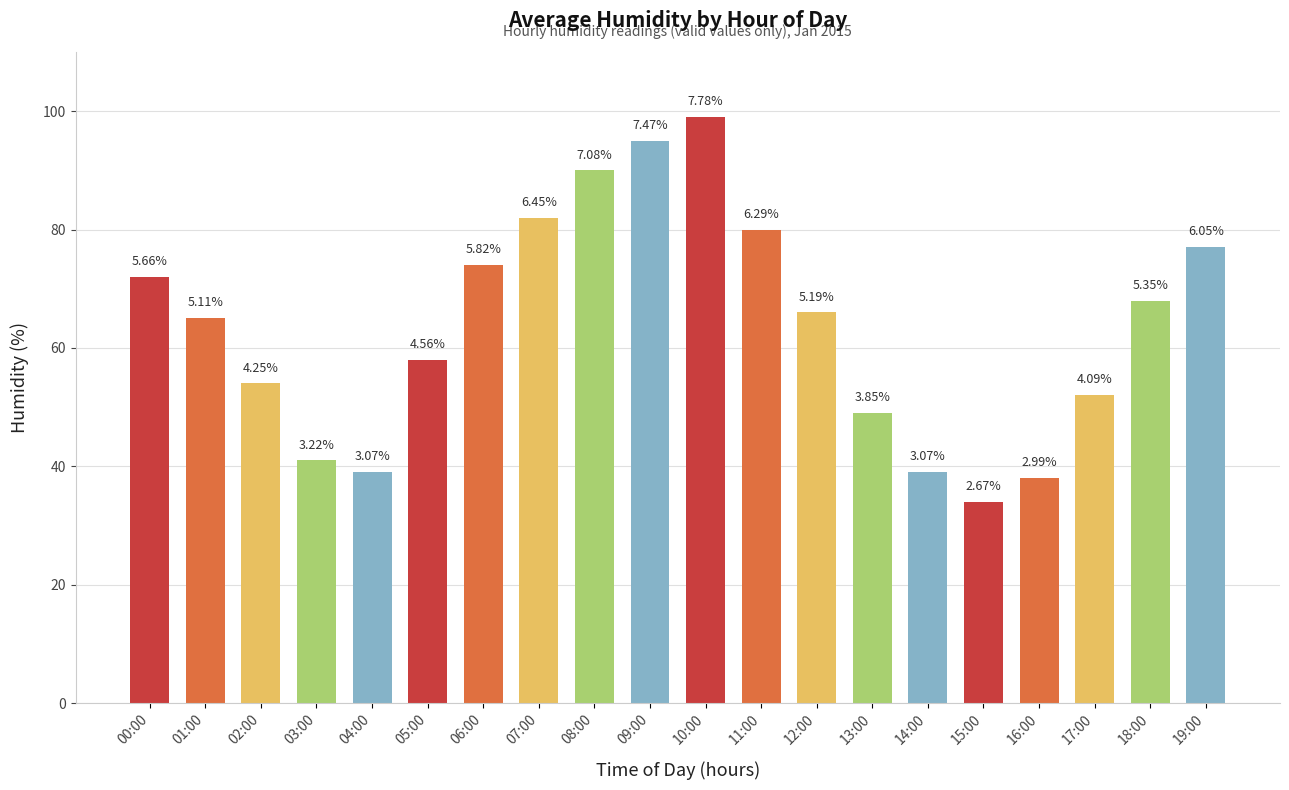

Does the chart contain any negative values?

No